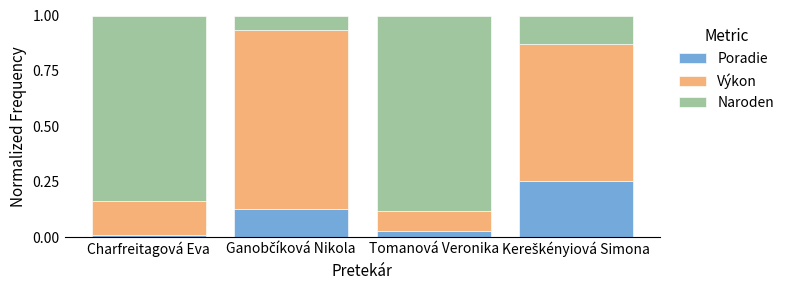

What are all the series names shown in the legend?

Poradie, Výkon, Naroden